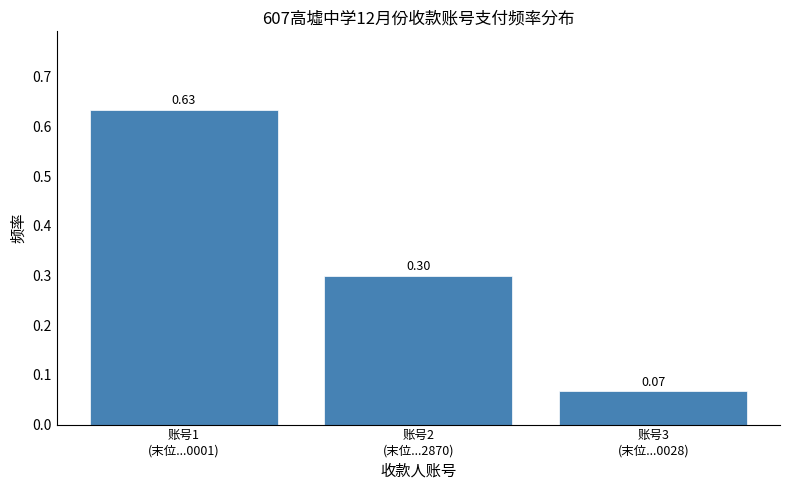

What is the average value?

0.3